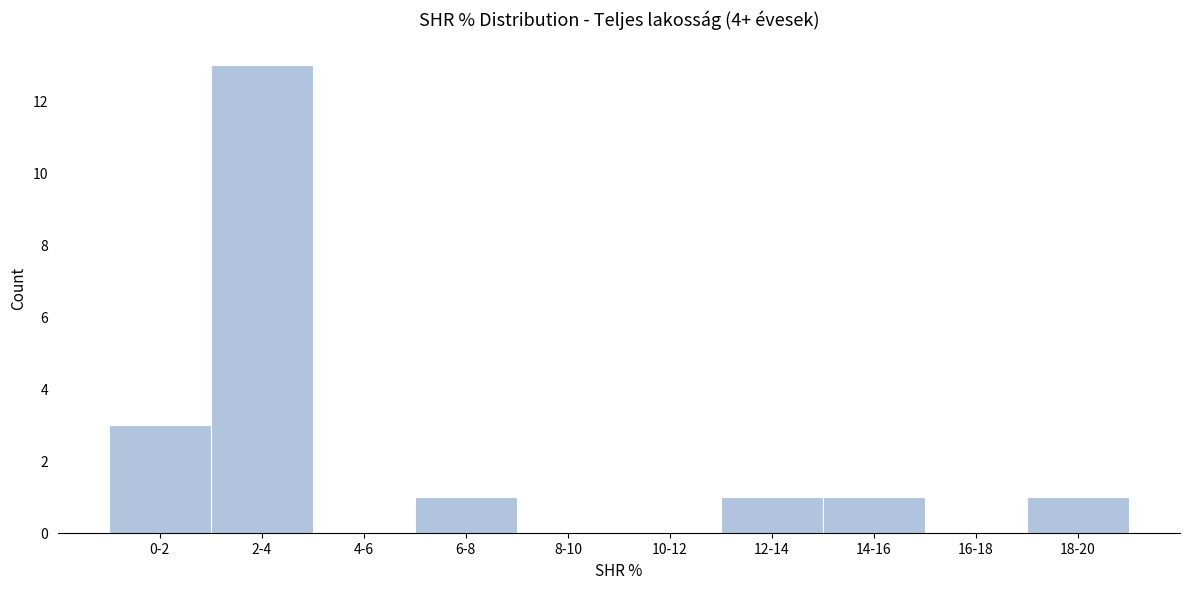

Reading right to left, transcribe all the data shown in this chart.

18-20=1	16-18=0	14-16=1	12-14=1	10-12=0	8-10=0	6-8=1	4-6=0	2-4=13	0-2=3